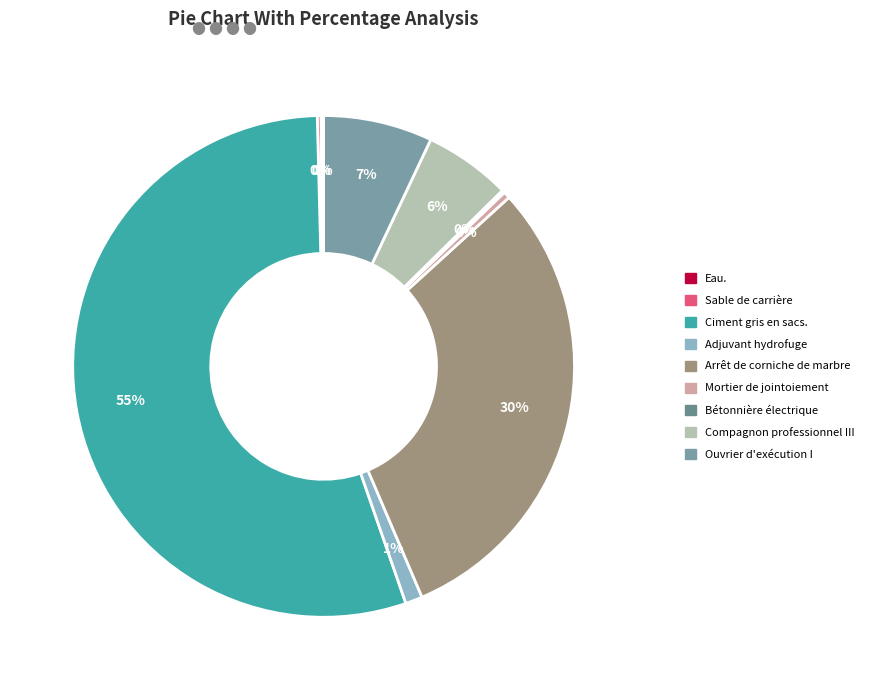

Is there a majority slice in this chart?

Yes